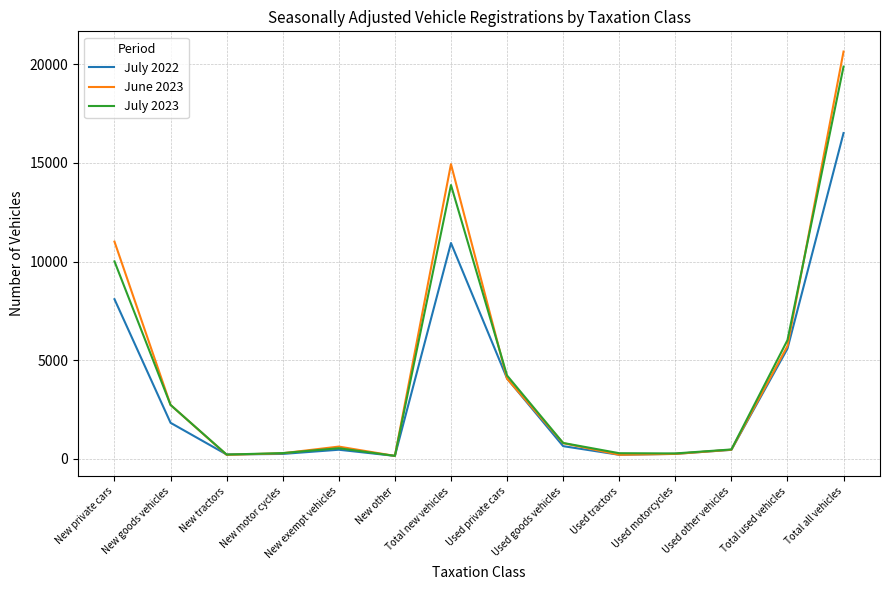

At which label is July 2023 closest to 10014?

New private cars